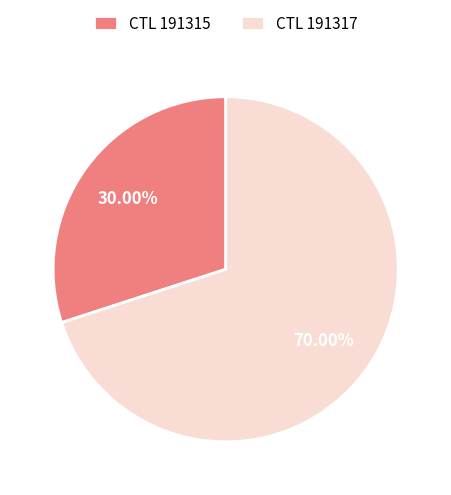

How many slices are in this pie chart?

2